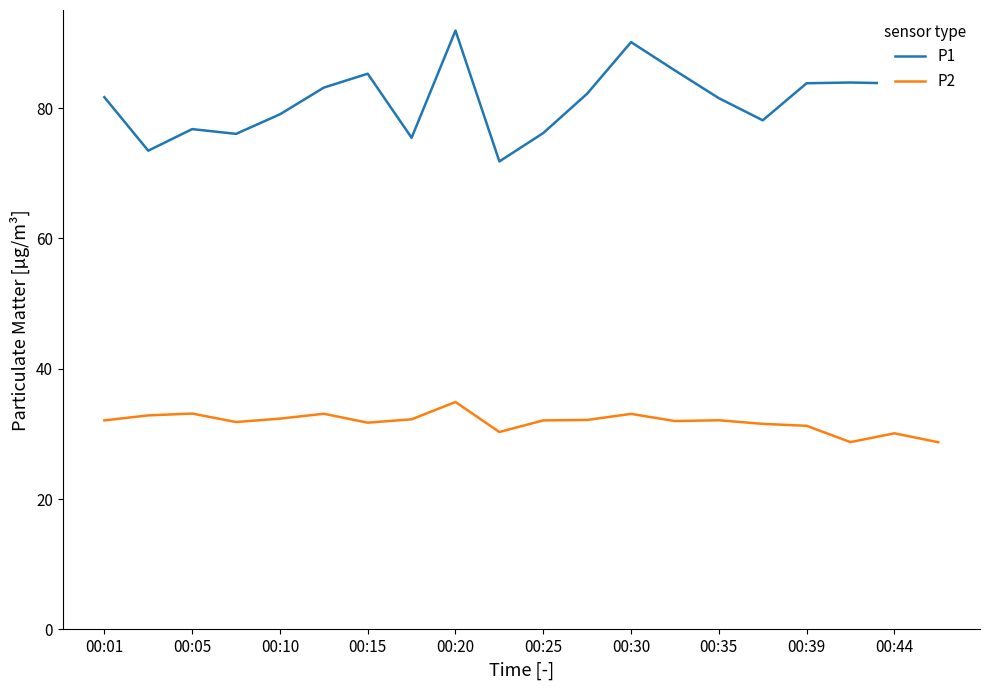

What is the lowest value of the P2 series?

28.7